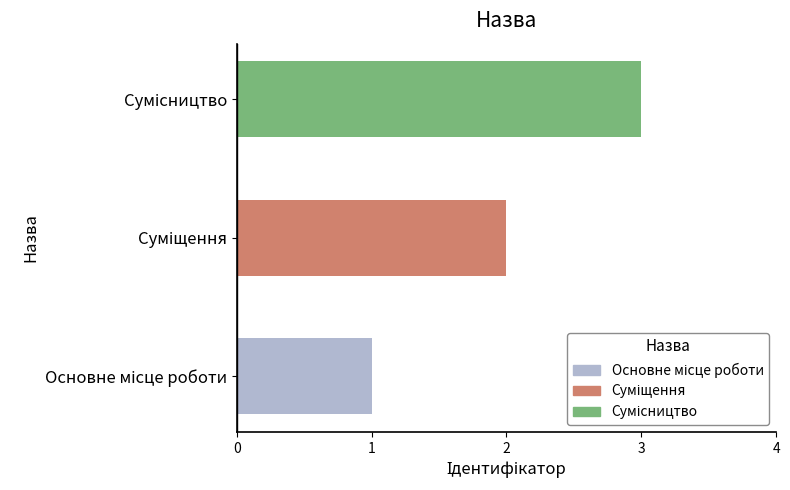

Does the chart contain any negative values?

No